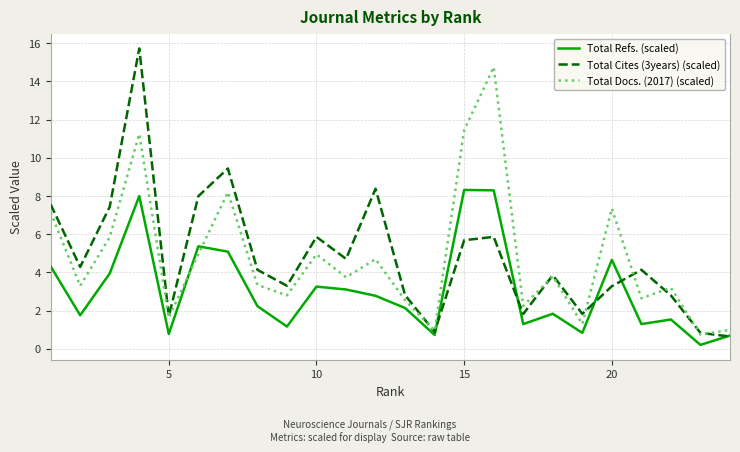

What is the minimum value for Total Docs. (2017) (scaled)?

0.8